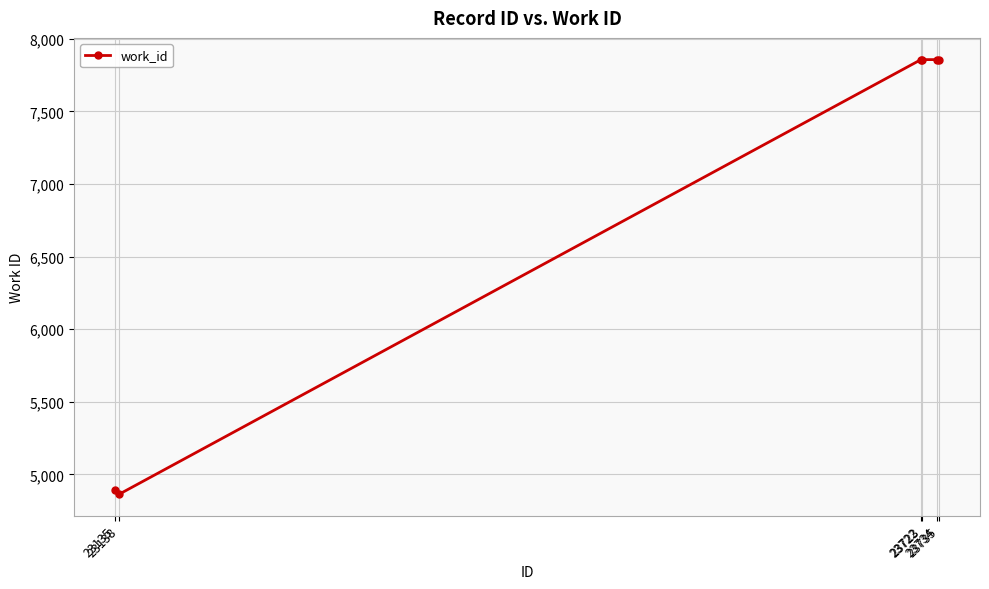

What is the value of the 5th point from the left?

7856